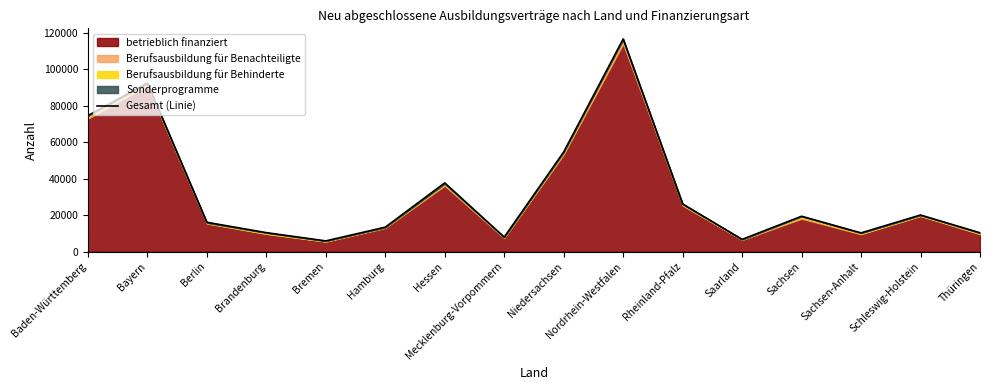

What is the ratio of the value at Hessen to the value at Rheinland-Pfalz?

1.4